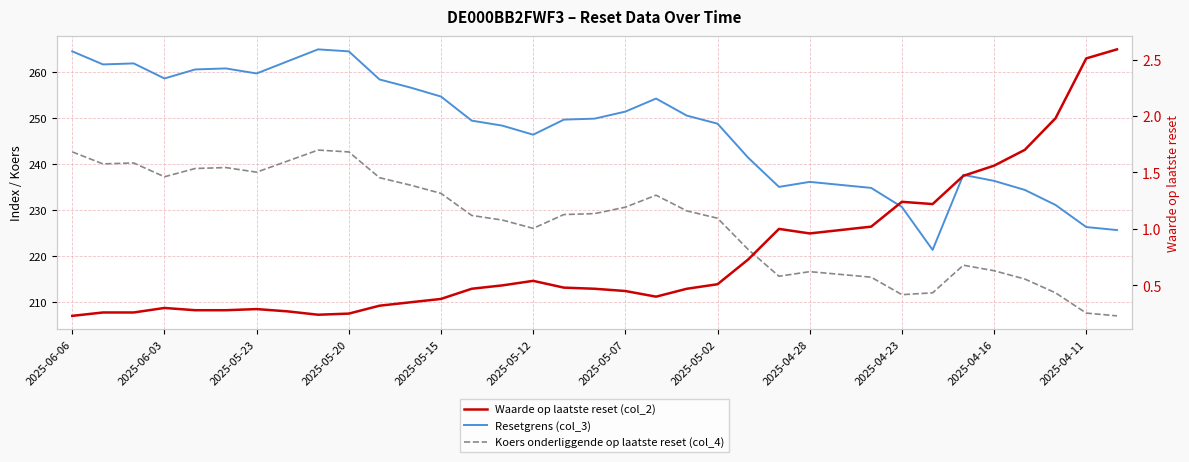

How many categories are shown in the chart?

35